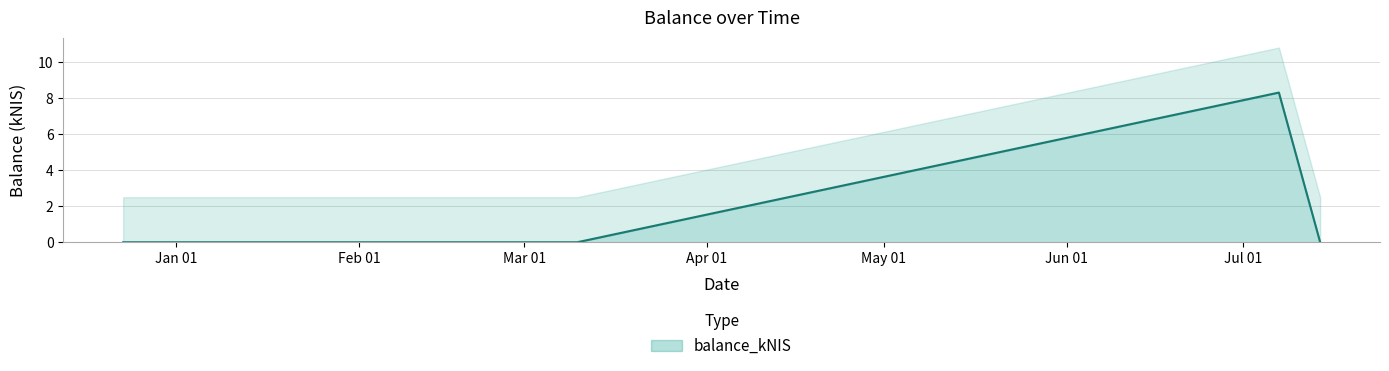

The value at 2021-12-23 is 4.3. True or false?

False